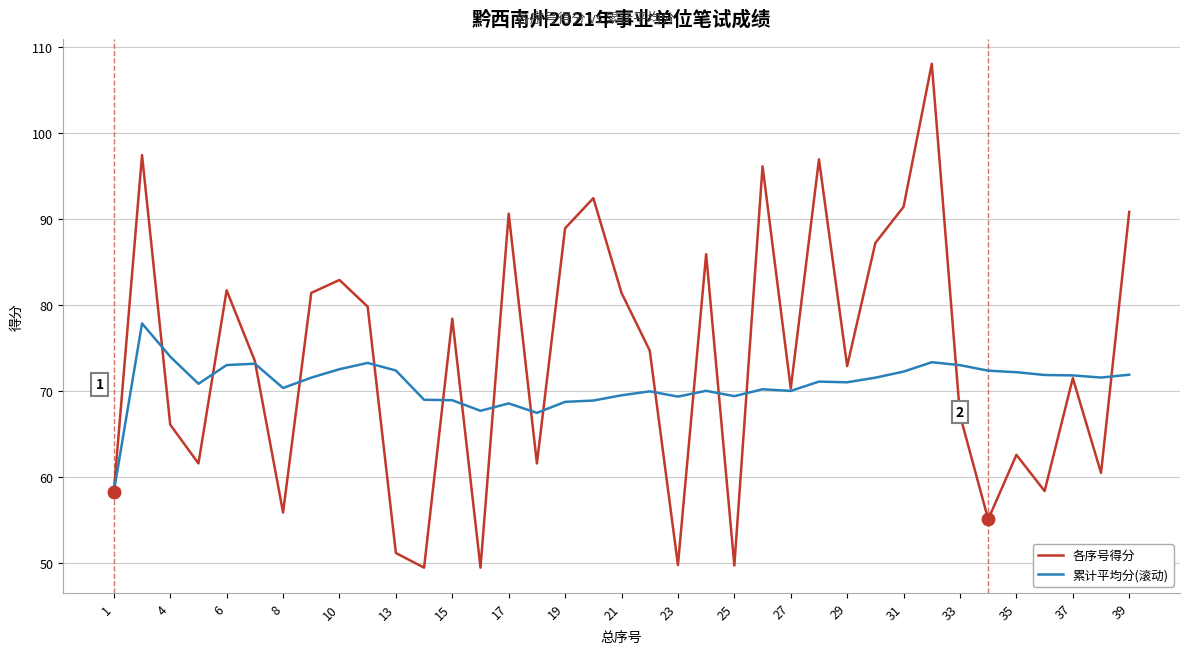

Rank the series by their maximum value, from lowest to highest.

累计平均分(滚动), 各序号得分